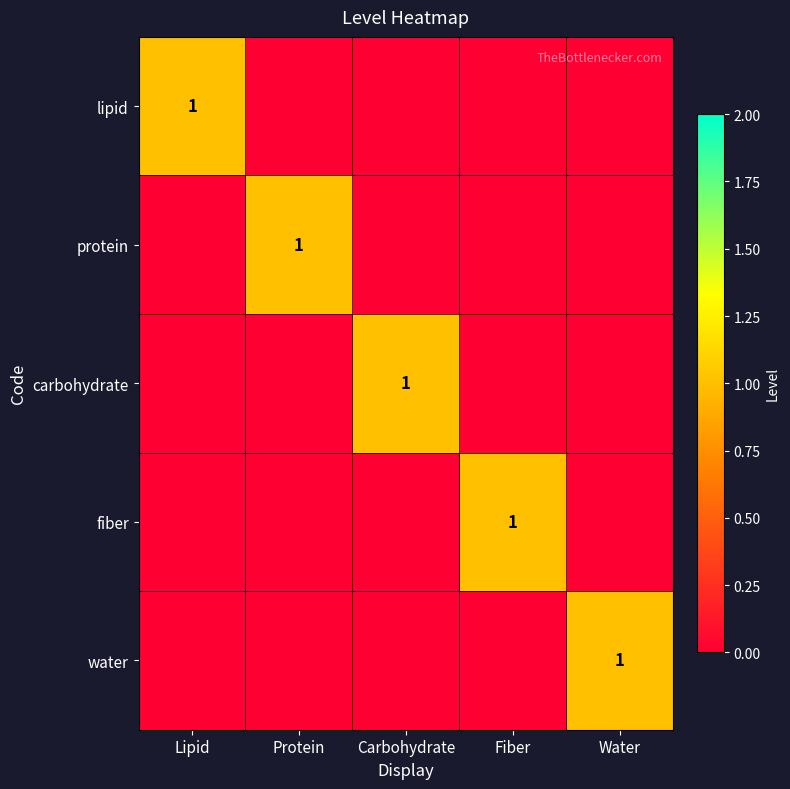

The protein series shows 2 at Protein. True or false?

False